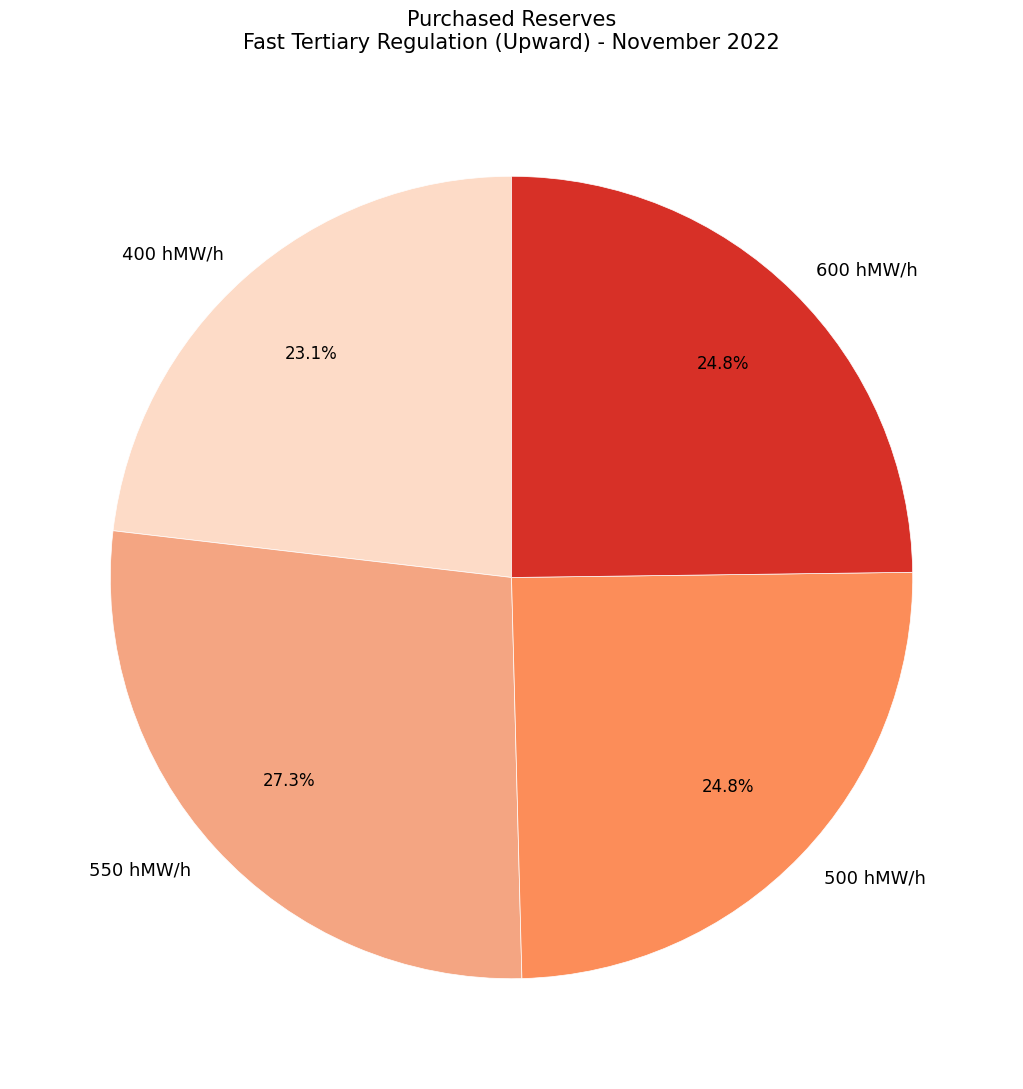

Approximately how many times larger is the value at 550 hMW/h compared to 400 hMW/h?

1.2